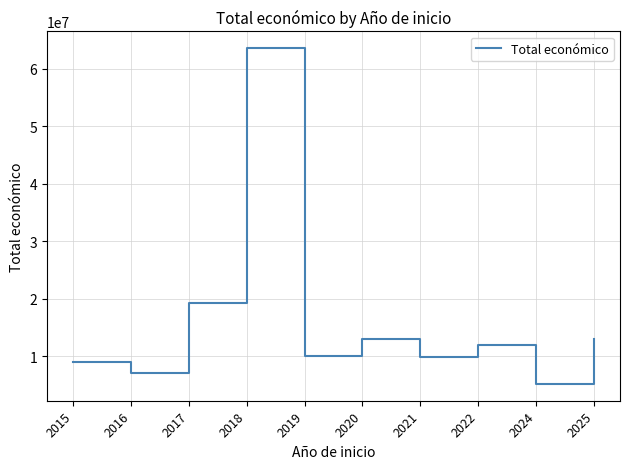

What is the ratio of the value at 2019 to the value at 2020?

0.8